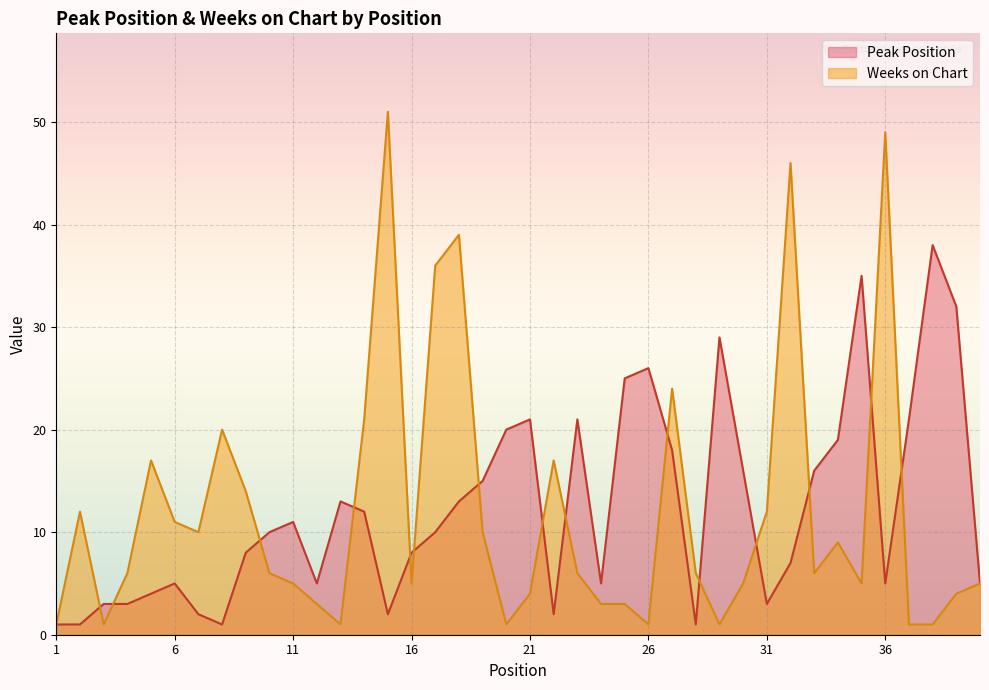

True or false: Peak Position and Weeks on Chart intersect in this chart.

True